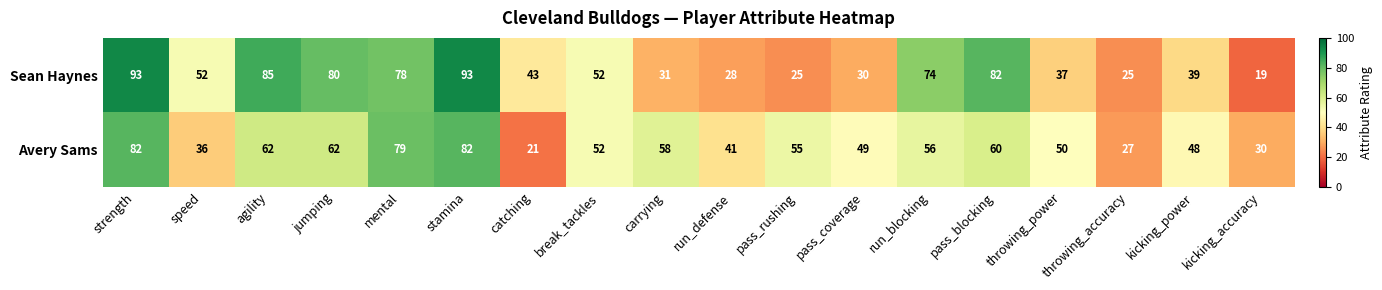

At how many categories does at least one series exceed 35?

16